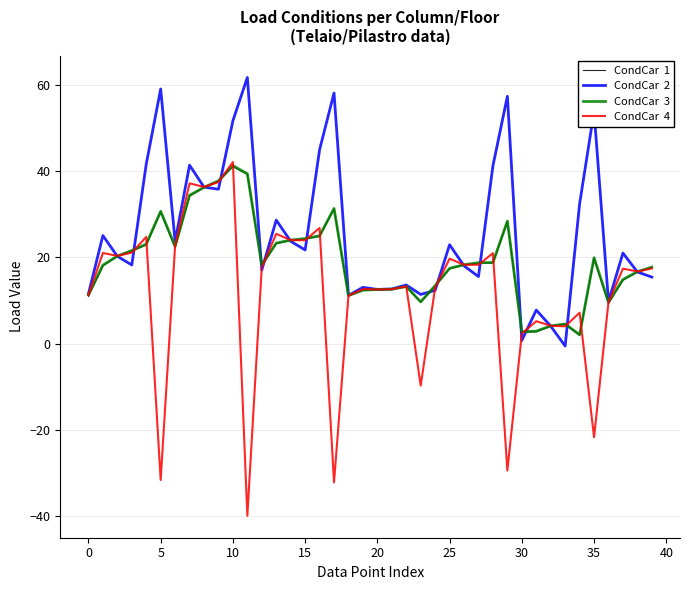

What is the maximum value shown in the chart?

61.7